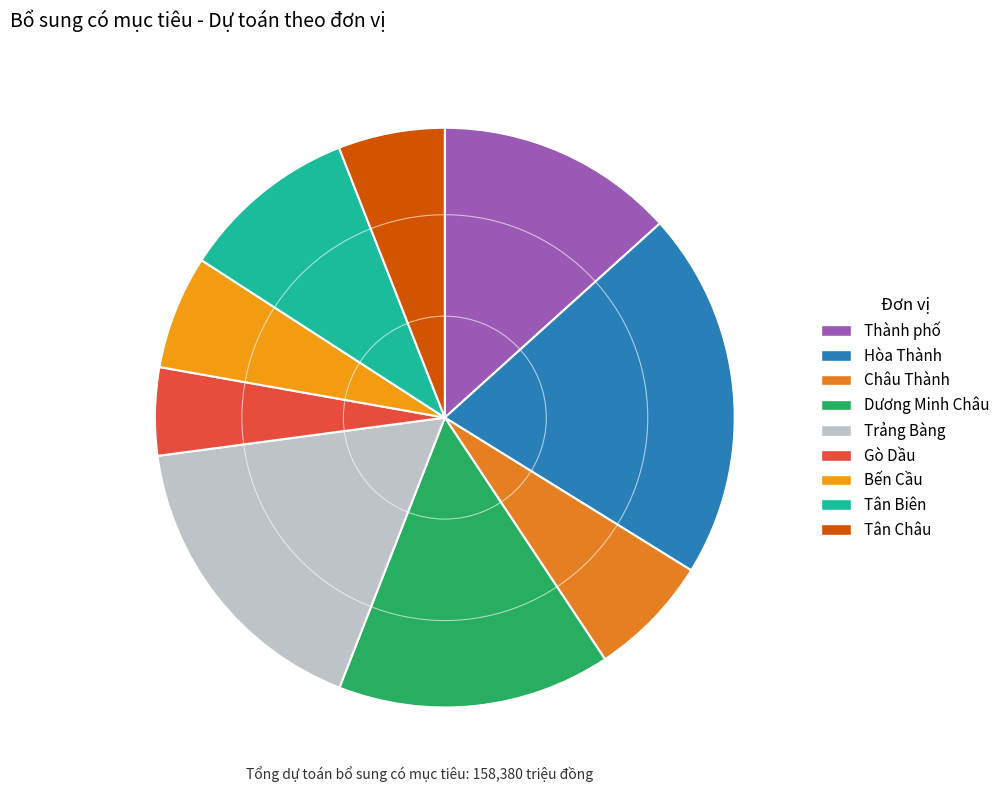

Is there any slice that represents more than half of the pie?

No